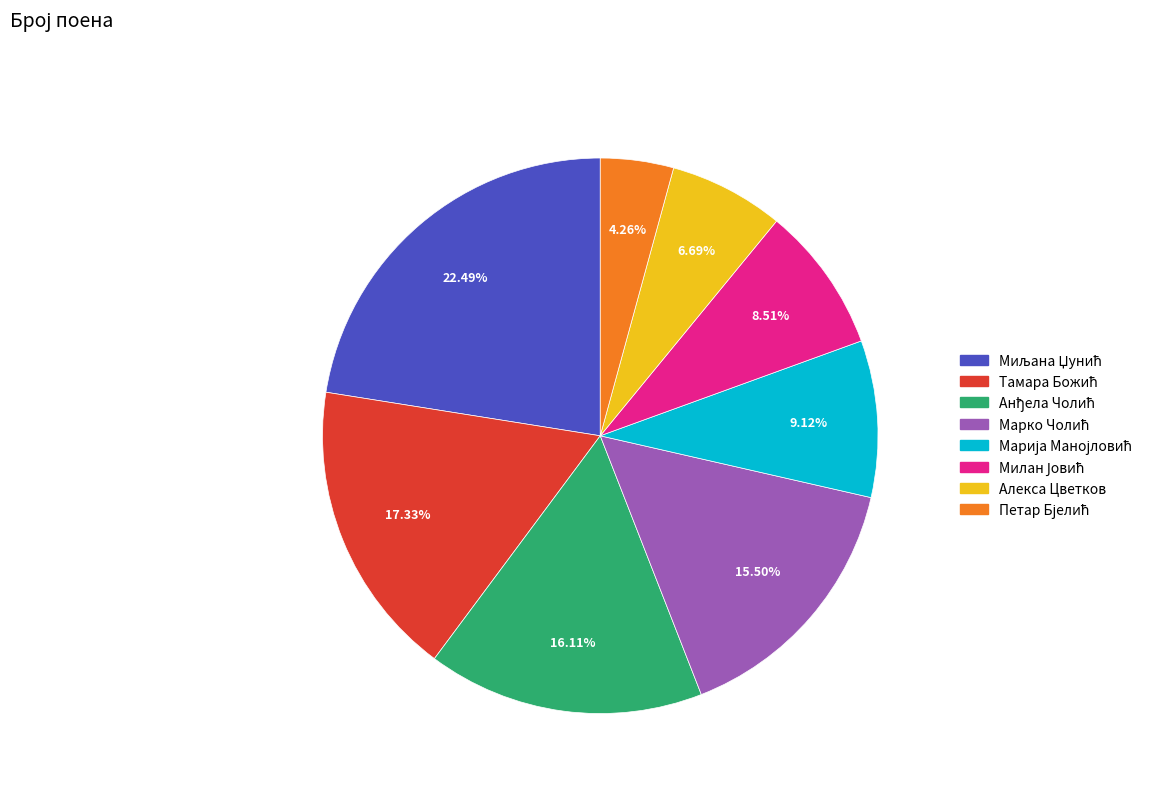

Is there any slice that represents more than half of the pie?

No